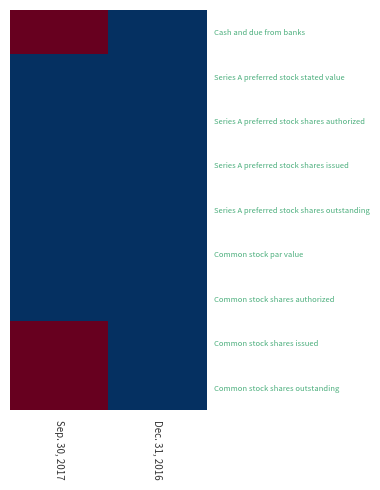

Which label corresponds to the largest value in the chart?

Sep. 30, 2017